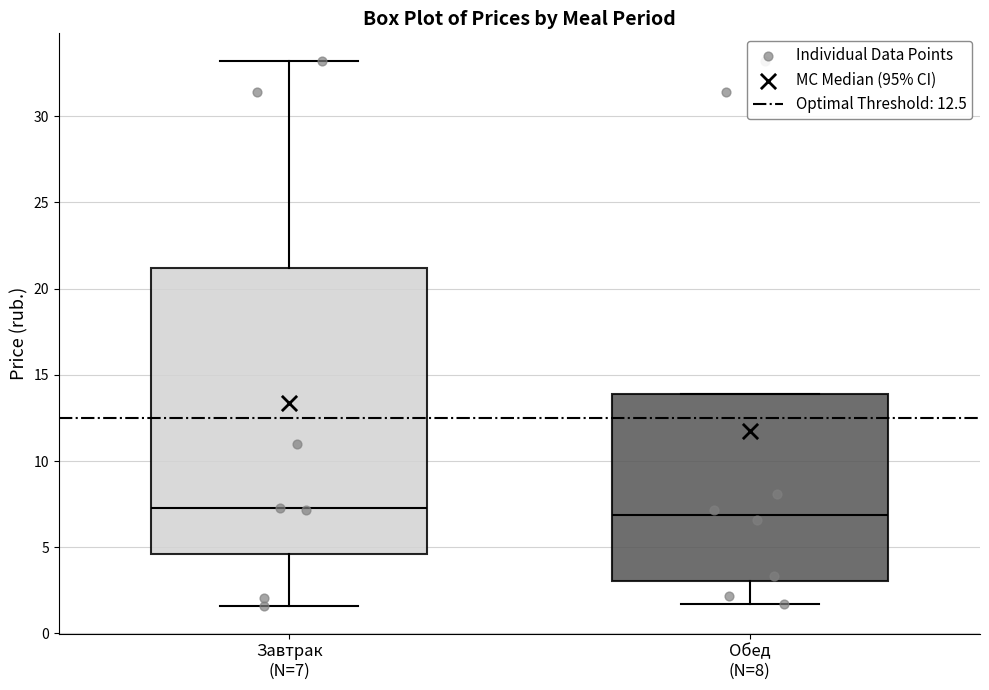

Comparing the boxes themselves (not the whiskers), which one is the tallest?

Завтрак (N=7)